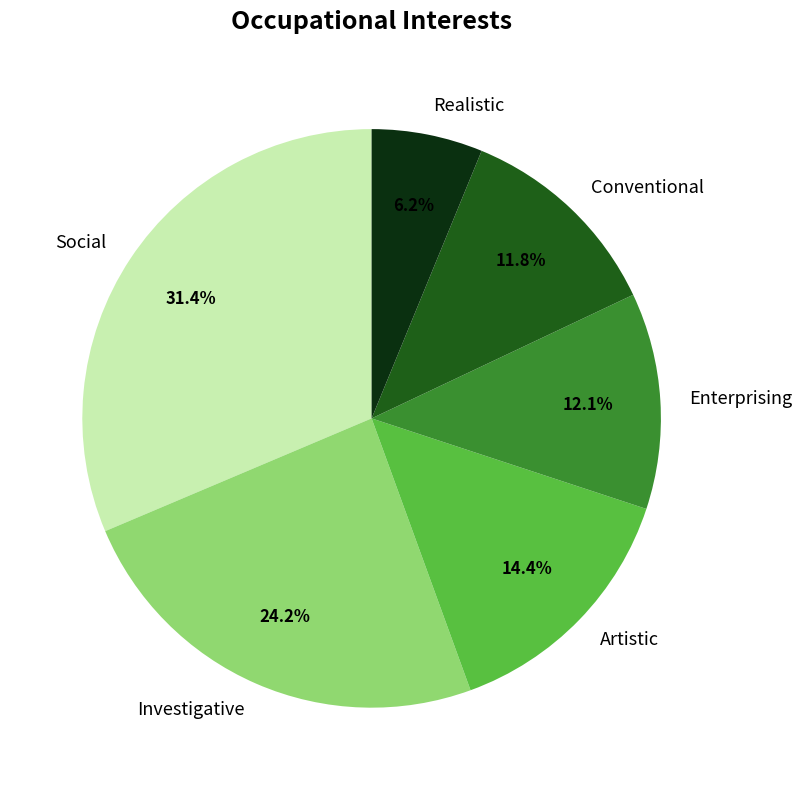

Combined, do Realistic and Social account for over 50%?

No